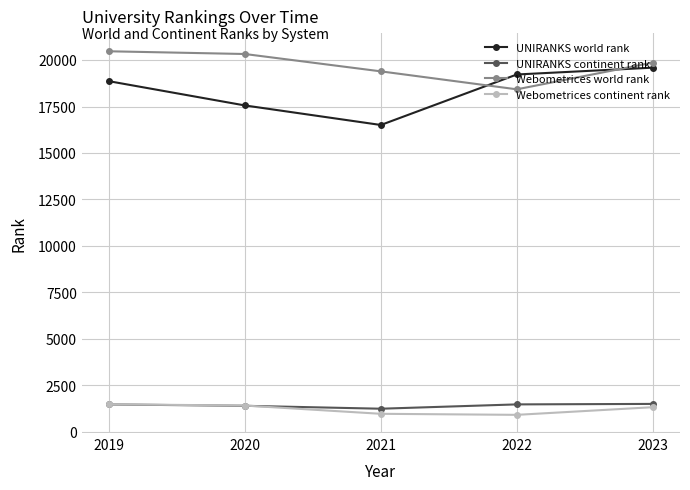

At how many categories does at least one series exceed 3577?

5